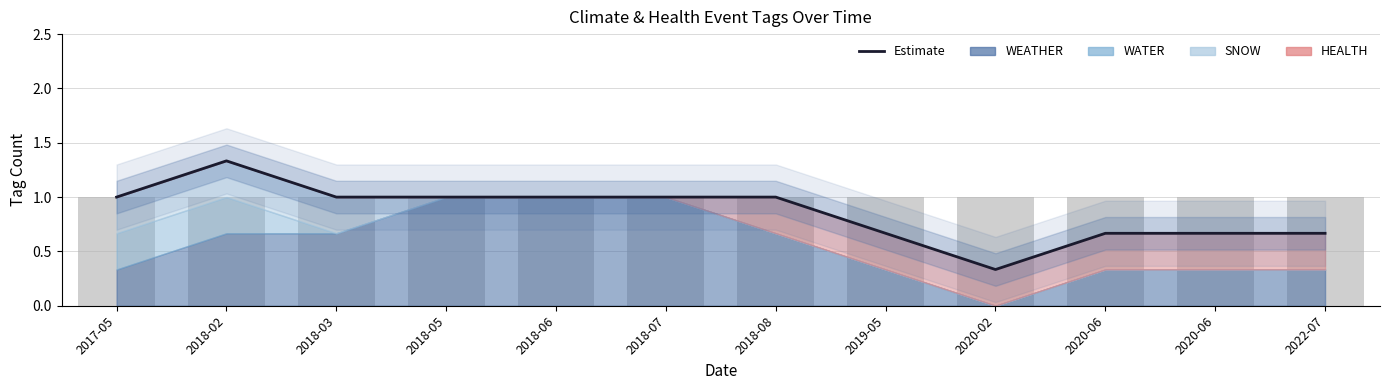

Does the chart contain any negative values?

No